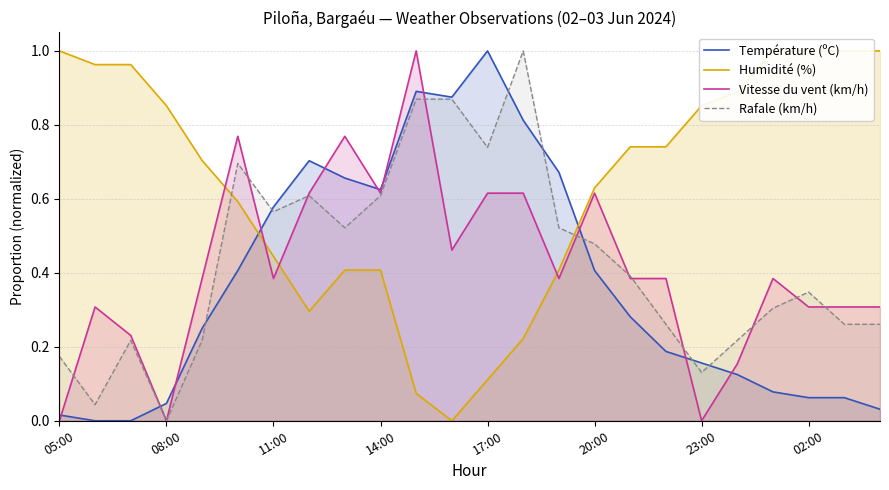

What is the sum of all Température (ºC) values?

8.9